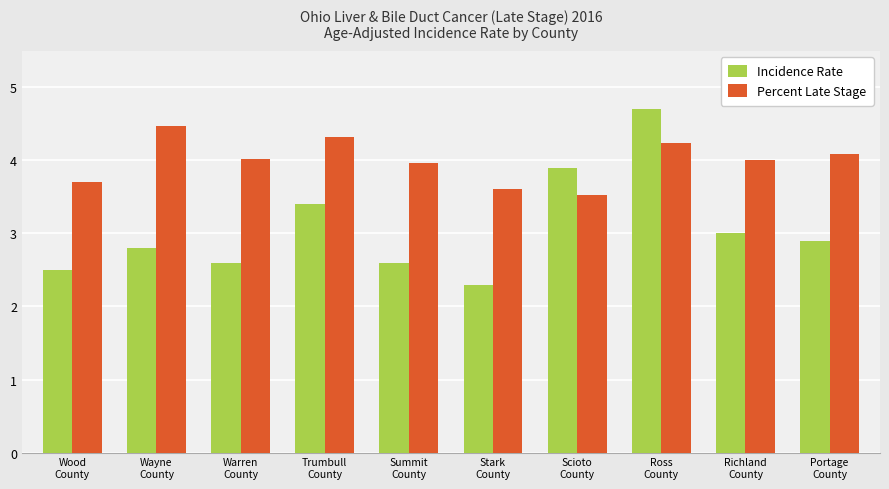

The Incidence Rate series shows 2.6 at Warren
County. True or false?

True